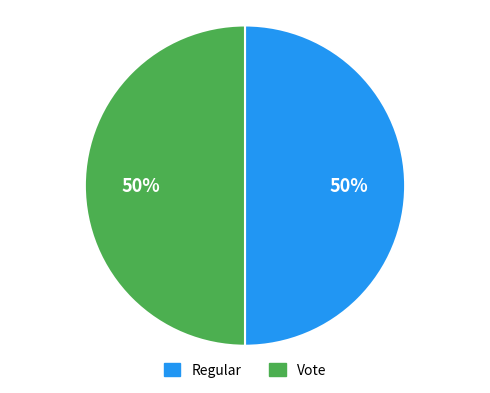

To the nearest percent, what portion does Vote represent?

50%